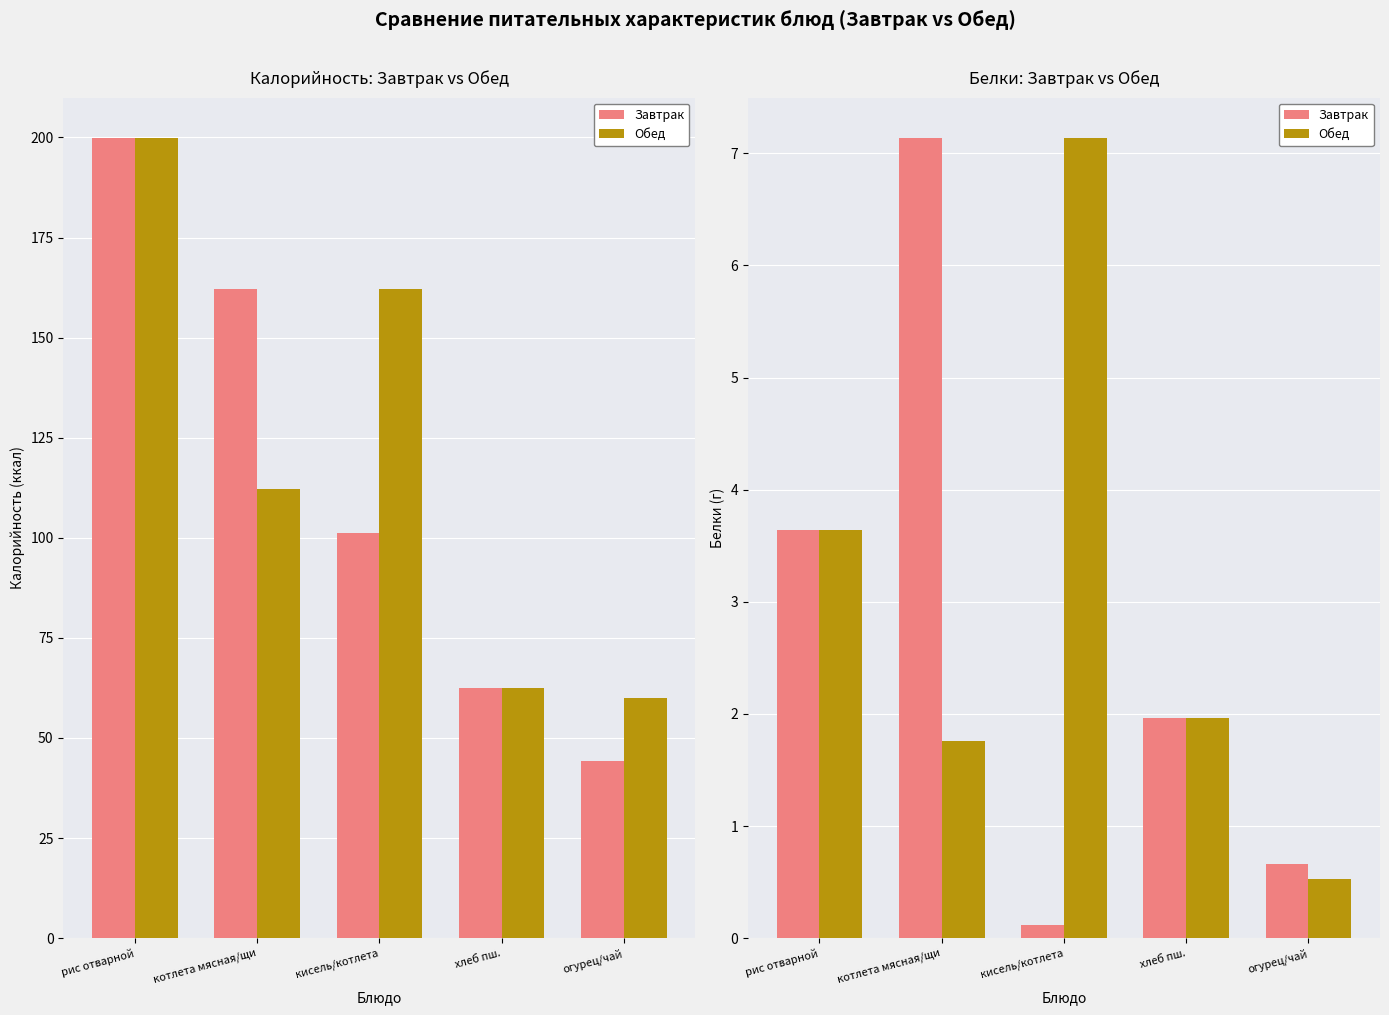

Which series has the largest total across all categories?

Обед